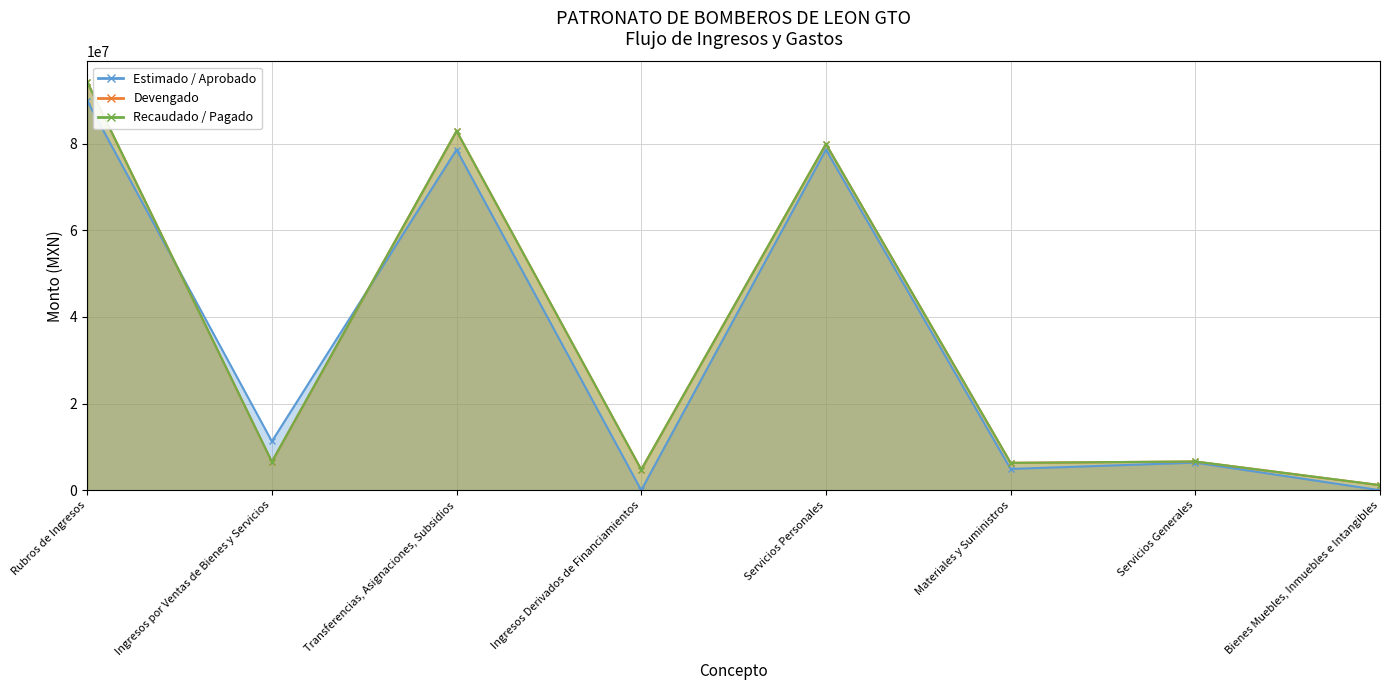

Reading right to left, what are all the values shown in this chart?

Estimado / Aprobado: Bienes Muebles, Inmuebles e Intangibles=0.0	Servicios Generales=6364032.0	Materiales y Suministros=4911108.0	Servicios Personales=78599532.0	Ingresos Derivados de Financiamientos=0.0	Transferencias, Asignaciones, Subsidios=78599545.0	Ingresos por Ventas de Bienes y Servicios=11275127.0	Rubros de Ingresos=89874672.0
Devengado: Bienes Muebles, Inmuebles e Intangibles=1174222.7	Servicios Generales=6630105.8	Materiales y Suministros=6317537.9	Servicios Personales=79907611.7	Ingresos Derivados de Financiamientos=4761497.6	Transferencias, Asignaciones, Subsidios=82902098.2	Ingresos por Ventas de Bienes y Servicios=6575093.9	Rubros de Ingresos=94238689.7
Recaudado / Pagado: Bienes Muebles, Inmuebles e Intangibles=1174222.7	Servicios Generales=6630105.8	Materiales y Suministros=6317537.9	Servicios Personales=79907611.7	Ingresos Derivados de Financiamientos=4761497.6	Transferencias, Asignaciones, Subsidios=82902098.2	Ingresos por Ventas de Bienes y Servicios=6575093.9	Rubros de Ingresos=94238689.7